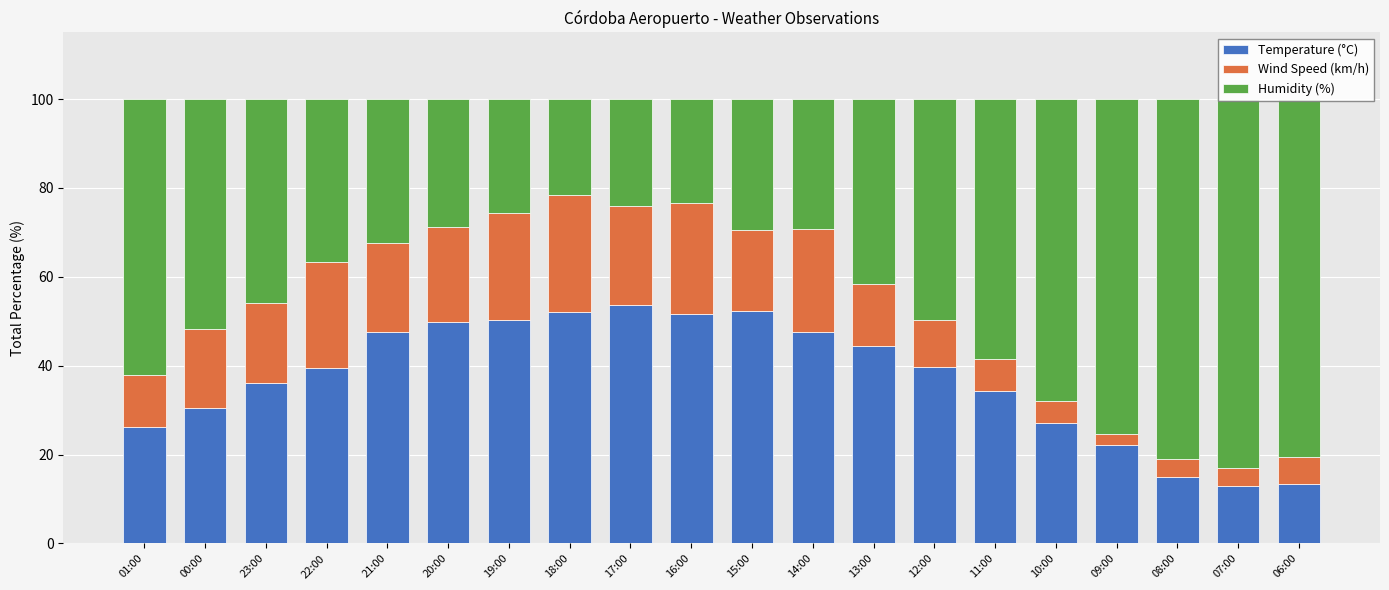

Which label corresponds to the largest value in the chart?

07:00